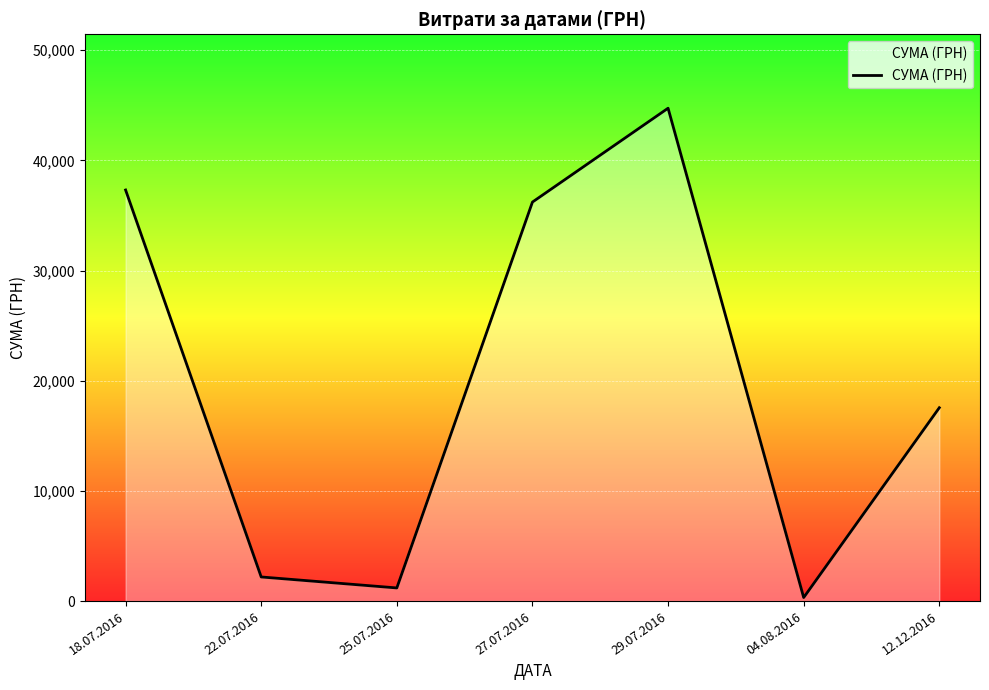

What is the approximate value at 12.12.2016?

17548.0